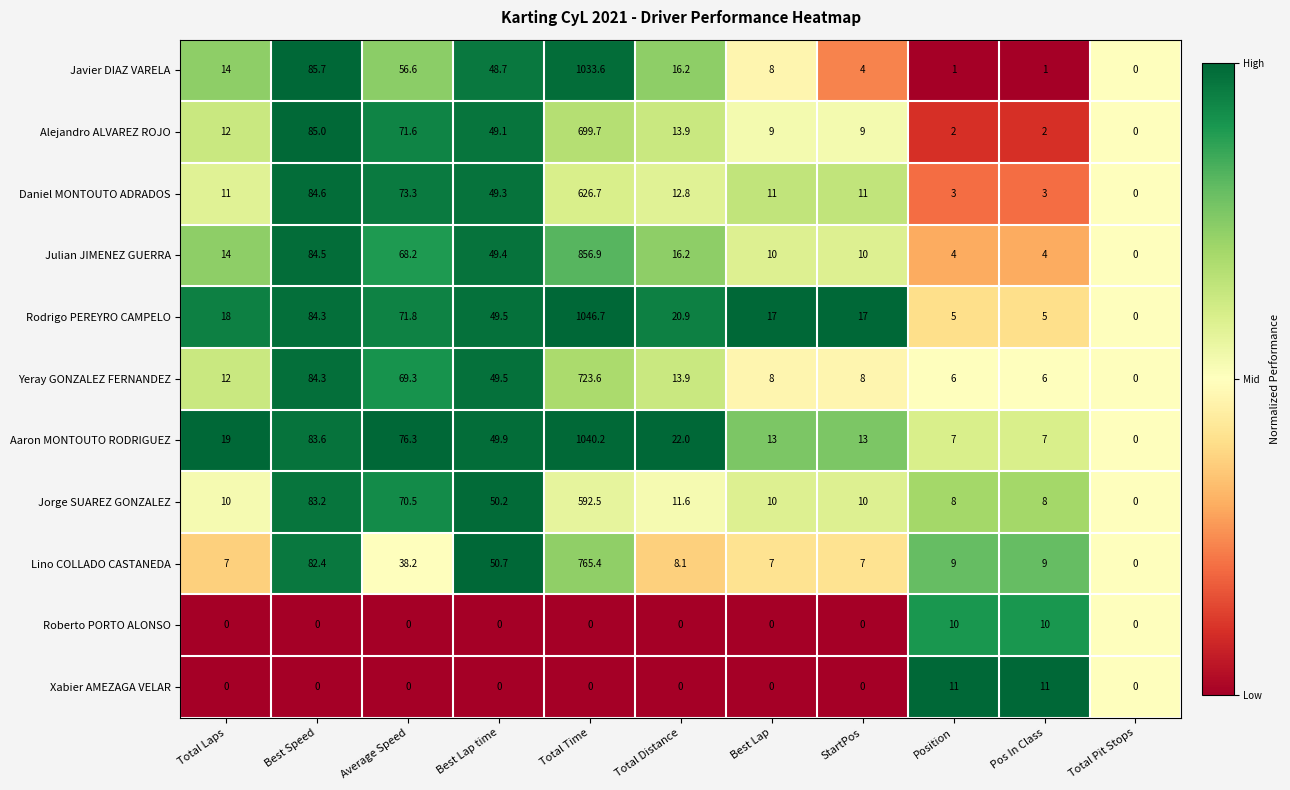

The value of Jorge SUAREZ GONZALEZ at Total Laps is 10.0. True or false?

True